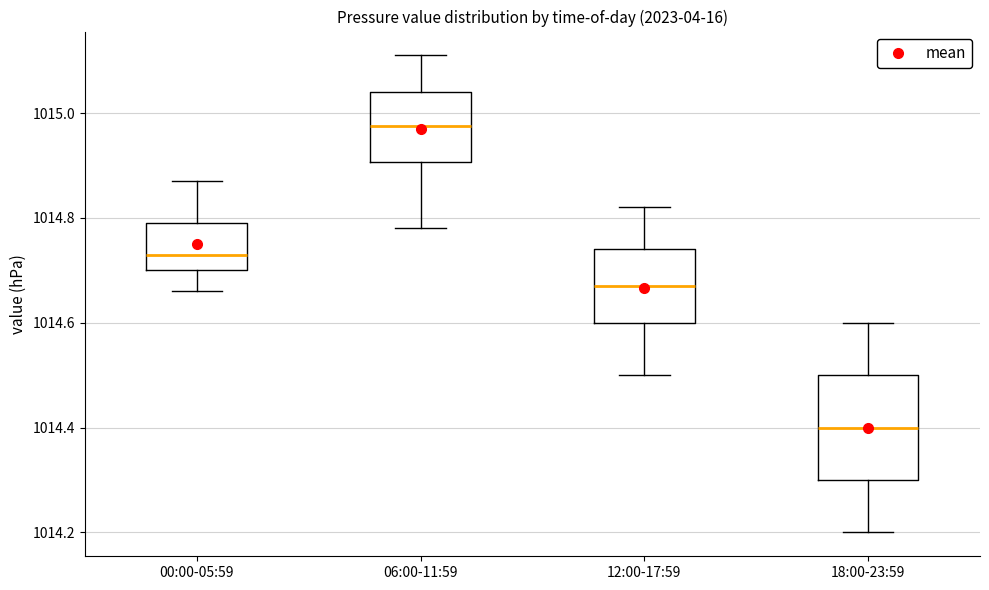

Reading left to right, read every box against the y-axis: the position of its median line, the range the box covers, and the ends of its whiskers. The values are not printed on the chart, so give them approximately, as read against the axis.

00:00-05:59: median 1014.74, box 1014.70 to 1014.80, whiskers 1014.66 to 1014.88
06:00-11:59: median 1014.98, box 1014.90 to 1015.04, whiskers 1014.78 to 1015.12
12:00-17:59: median 1014.68, box 1014.60 to 1014.74, whiskers 1014.50 to 1014.82
18:00-23:59: median 1014.40, box 1014.30 to 1014.50, whiskers 1014.20 to 1014.60